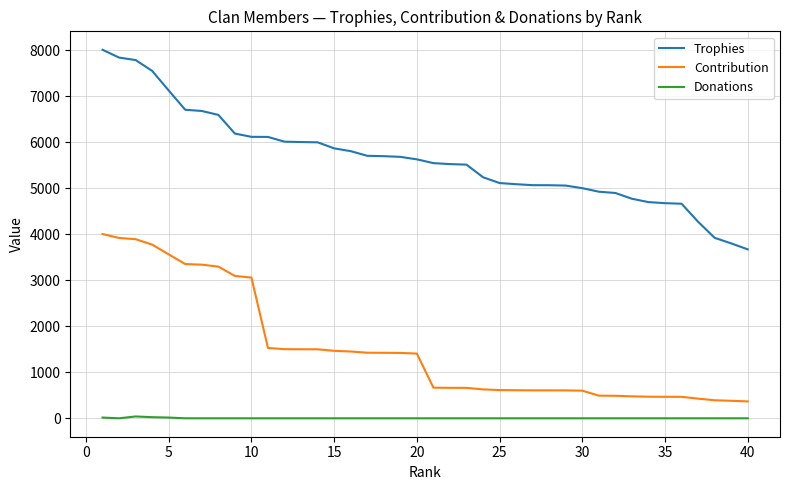

What is the difference between the maximum and minimum values in the Trophies series?

4337